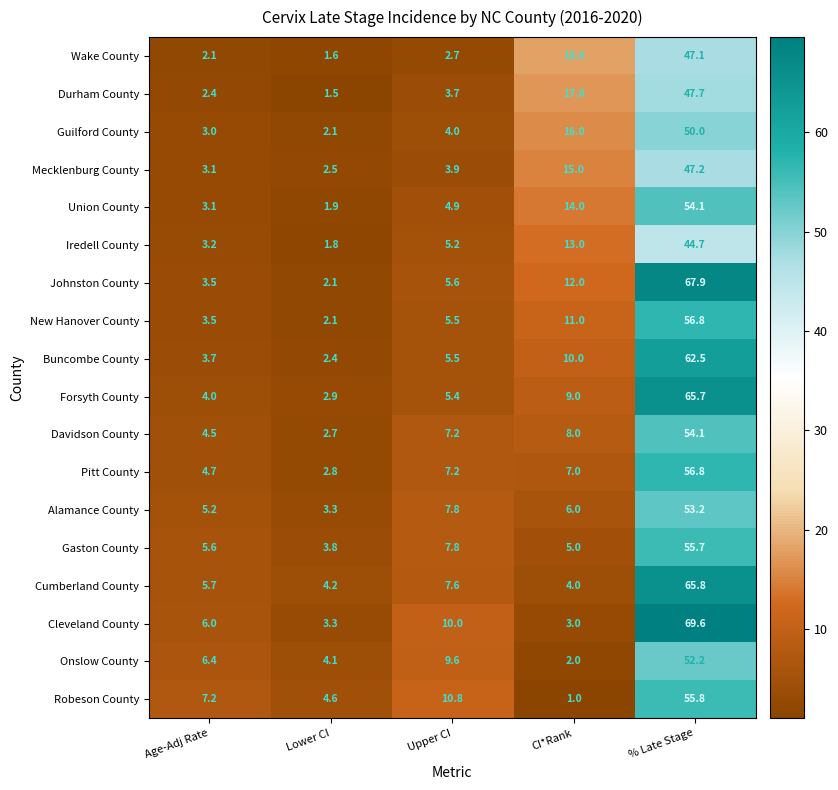

The Cleveland County series shows 1.8 at Lower CI. True or false?

False